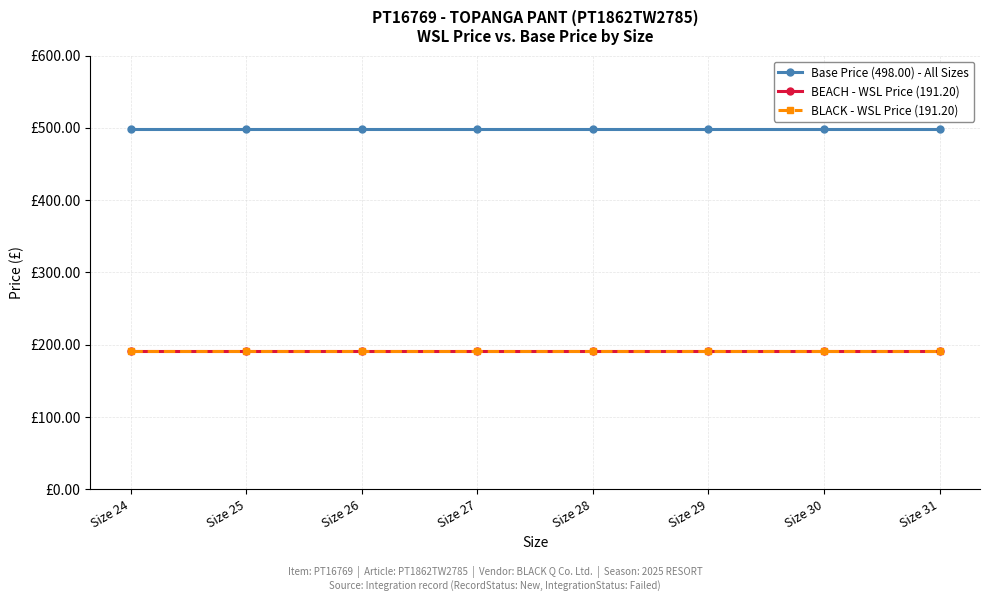

What is the maximum value shown in the chart?

498.0